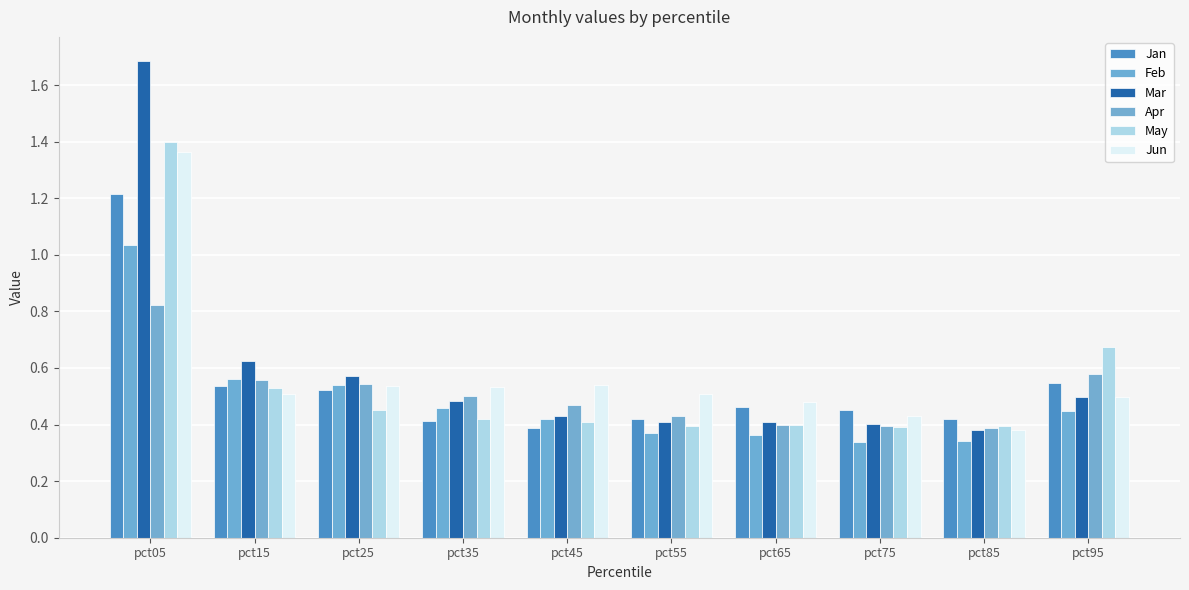

What is the greatest value displayed?

1.7